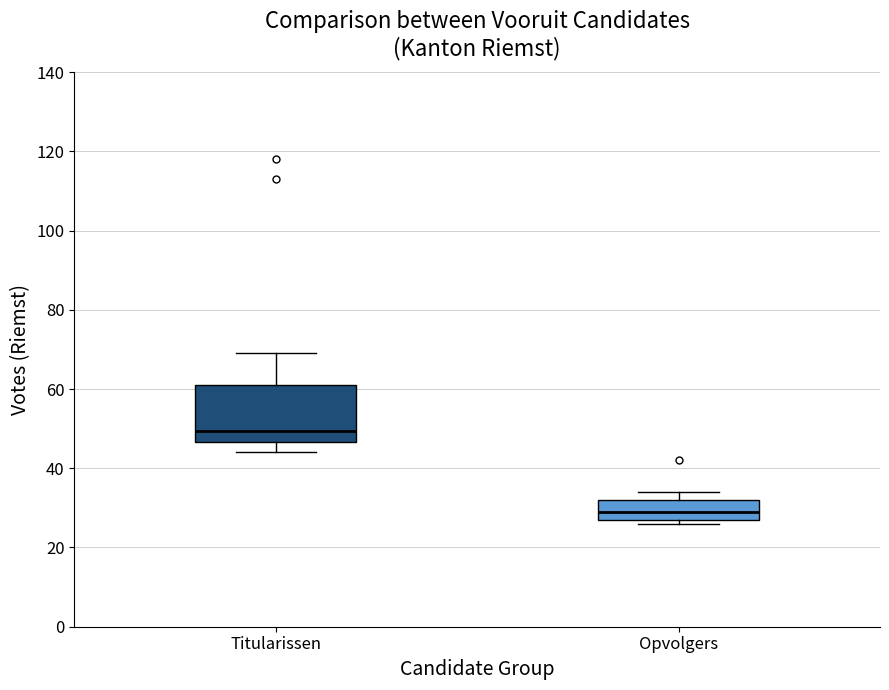

Where is the lower edge of the box for Titularissen on the y-axis? The values are not printed on the chart, so give them approximately, as read against the axis.

46